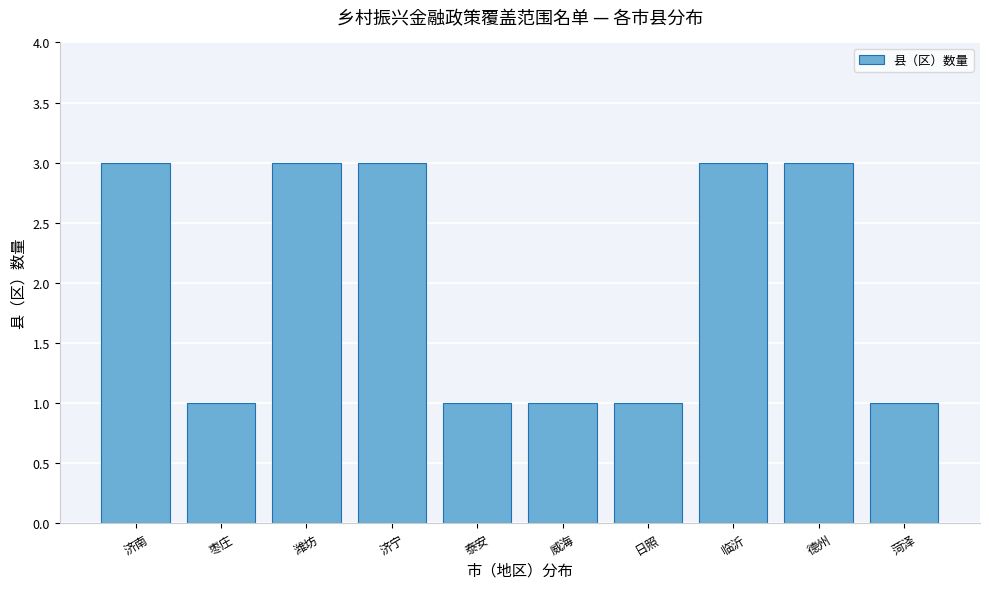

Reading left to right, extract all data points from this chart.

济南=3	枣庄=1	潍坊=3	济宁=3	泰安=1	威海=1	日照=1	临沂=3	德州=3	菏泽=1